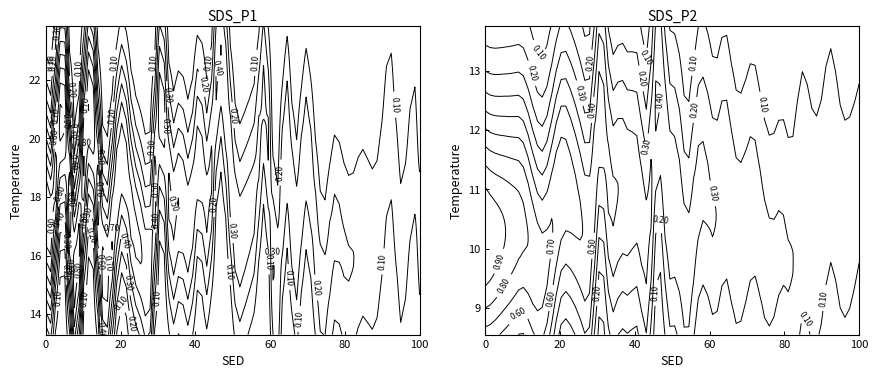

True or false: SDS_P1 has a value of 27.2 at 00:51.

False